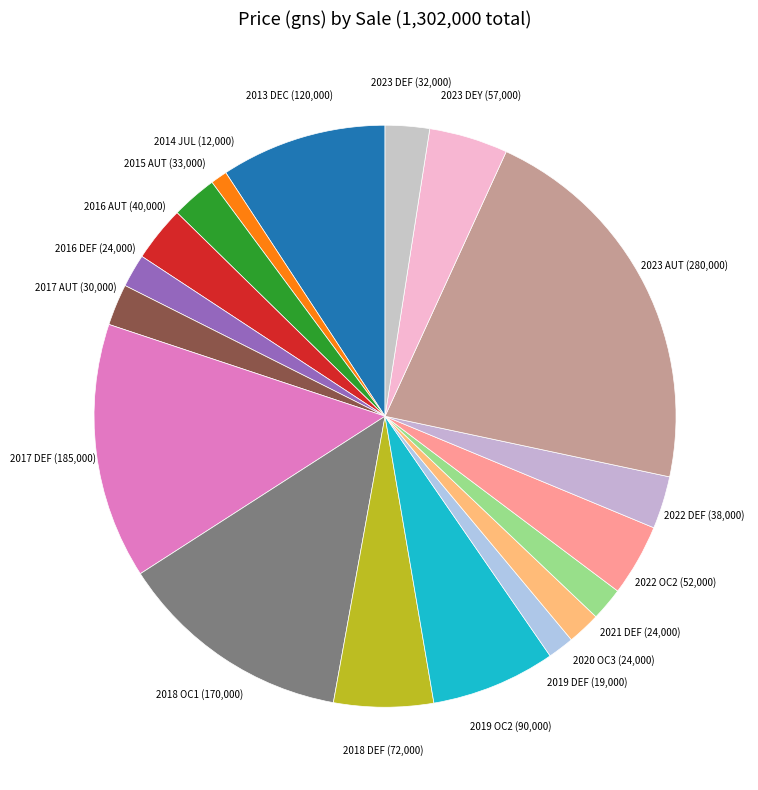

Rank the categories by value from highest to lowest.

2023 AUT, 2017 DEF, 2018 OC1, 2013 DEC, 2019 OC2, 2018 DEF, 2023 DEY, 2022 OC2, 2016 AUT, 2022 DEF, 2015 AUT, 2023 DEF, 2017 AUT, 2016 DEF, 2020 OC3, 2021 DEF, 2019 DEF, 2014 JUL